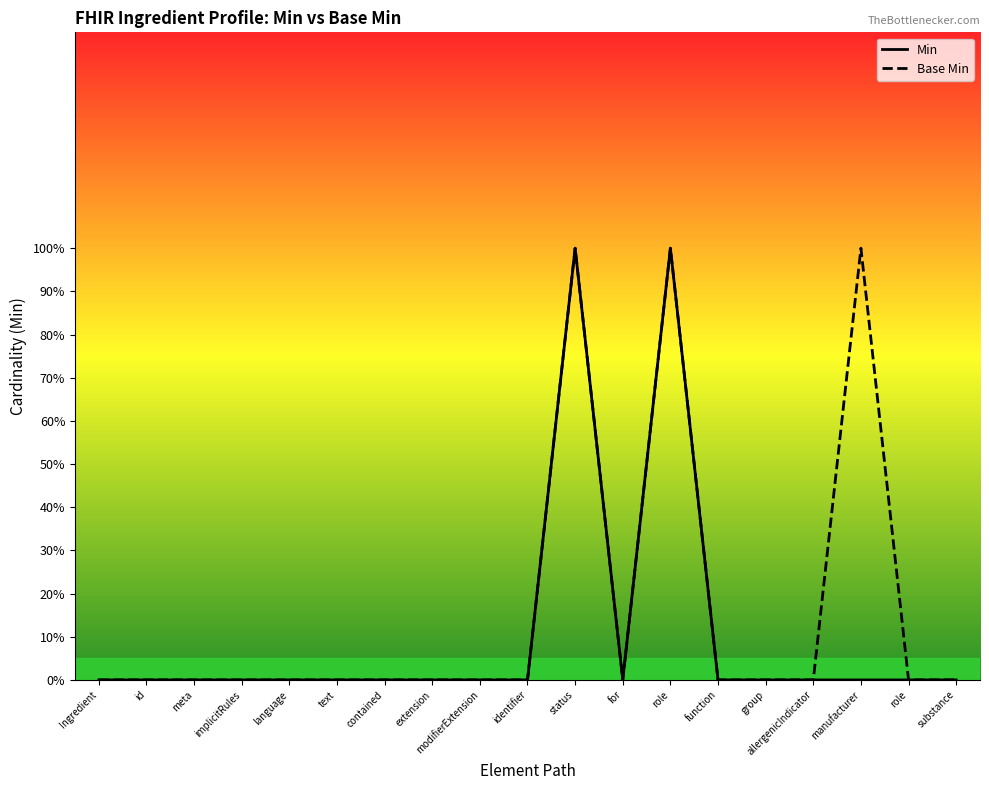

True or false: Min and Base Min cross at least once.

False